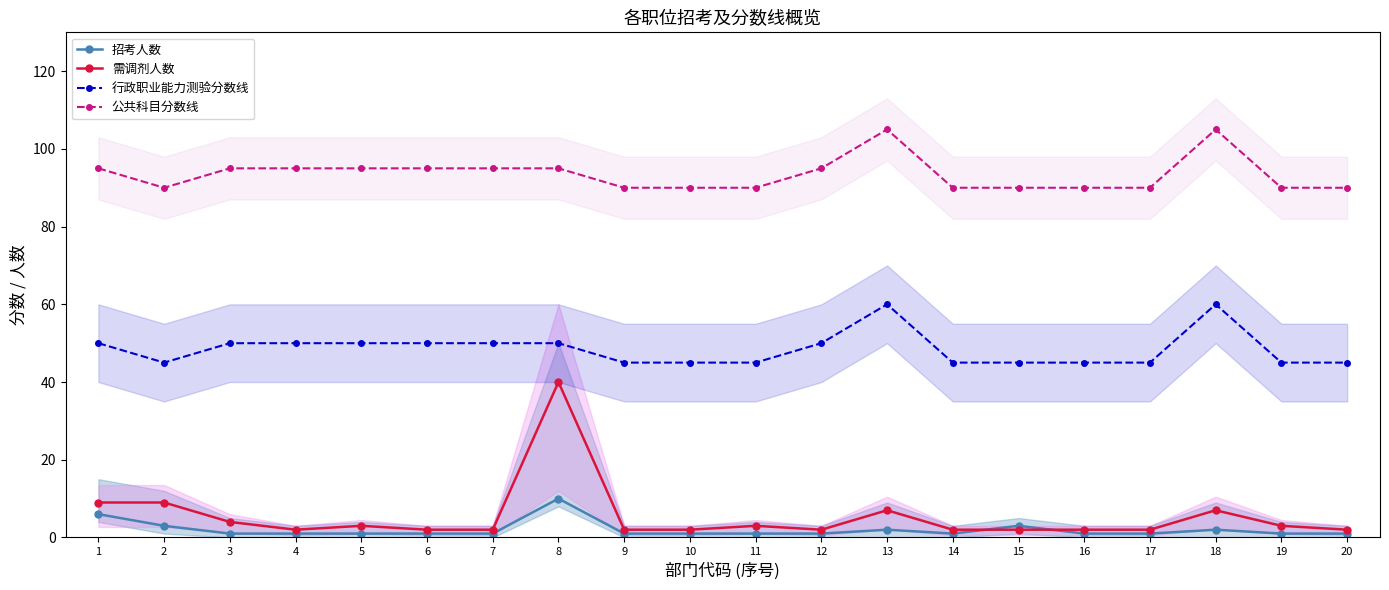

At which label is 需调剂人数 closest to 21?

1